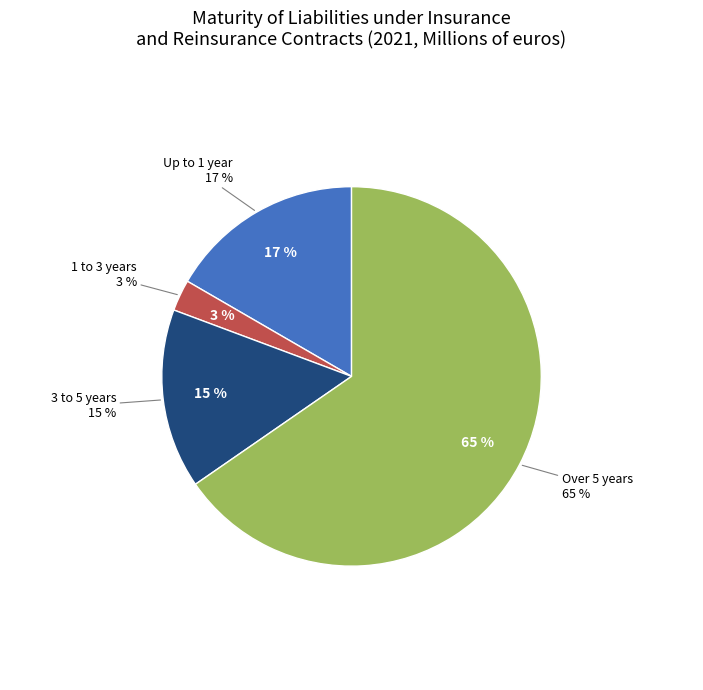

What is the majority slice?

Over 5 years